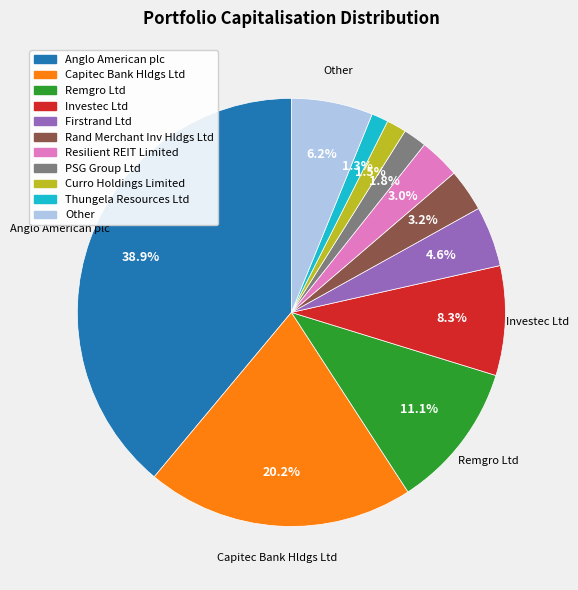

Combined, what portion of the pie is Rand Merchant Inv Hldgs Ltd and Other?

9.4%